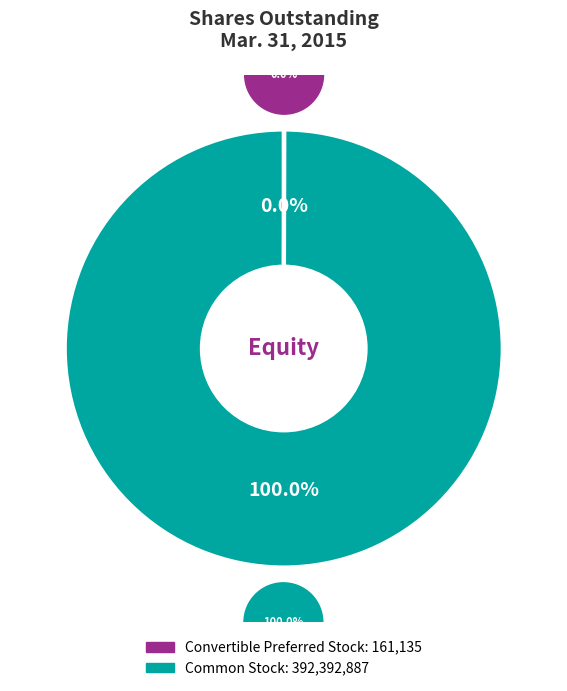

Combined, do Common Stock, shares outstanding and Convertible Preferred Stock, shares outstanding account for over 50%?

Yes